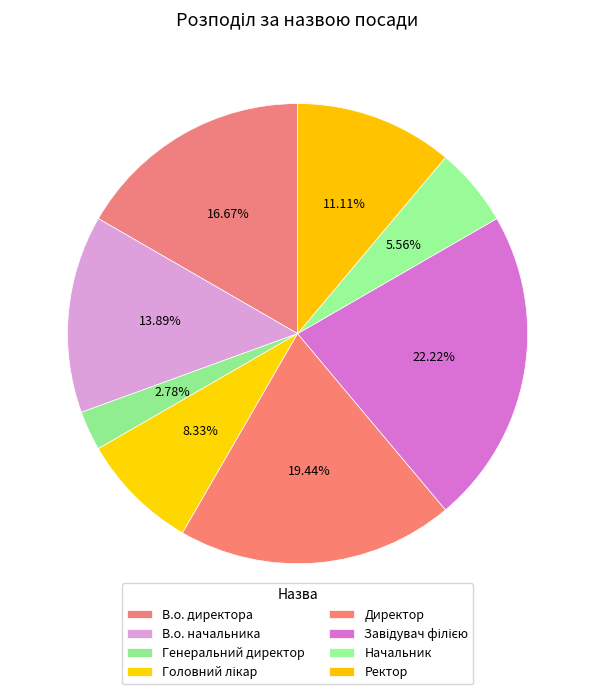

Count the number of slices in the pie.

8